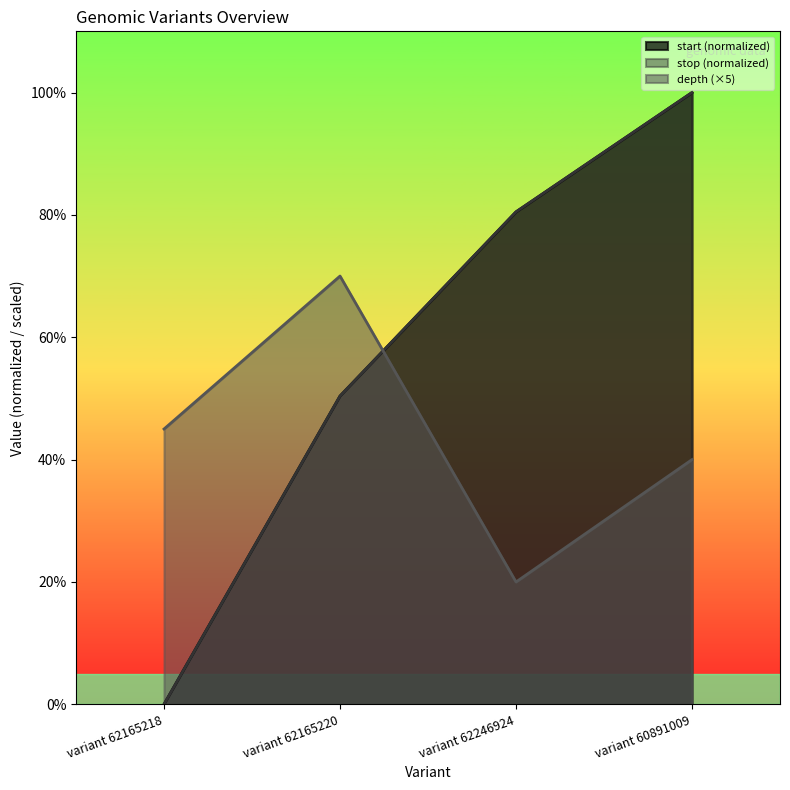

How many lines are shown in the chart?

3